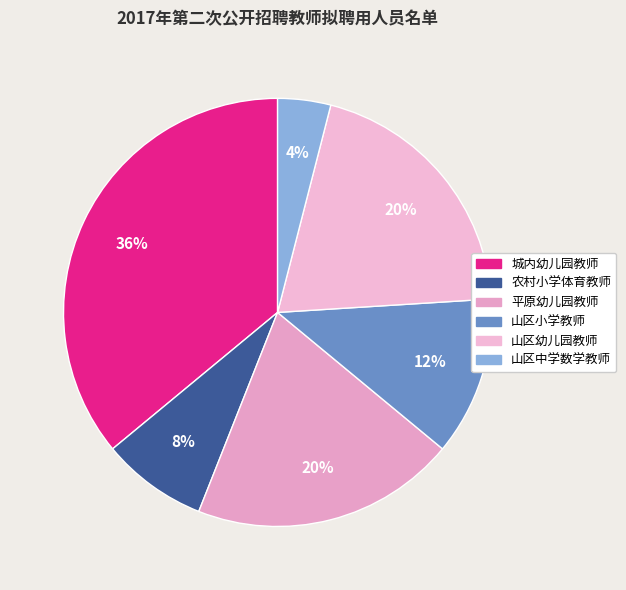

What is the largest slice in the pie chart?

城内幼儿园教师